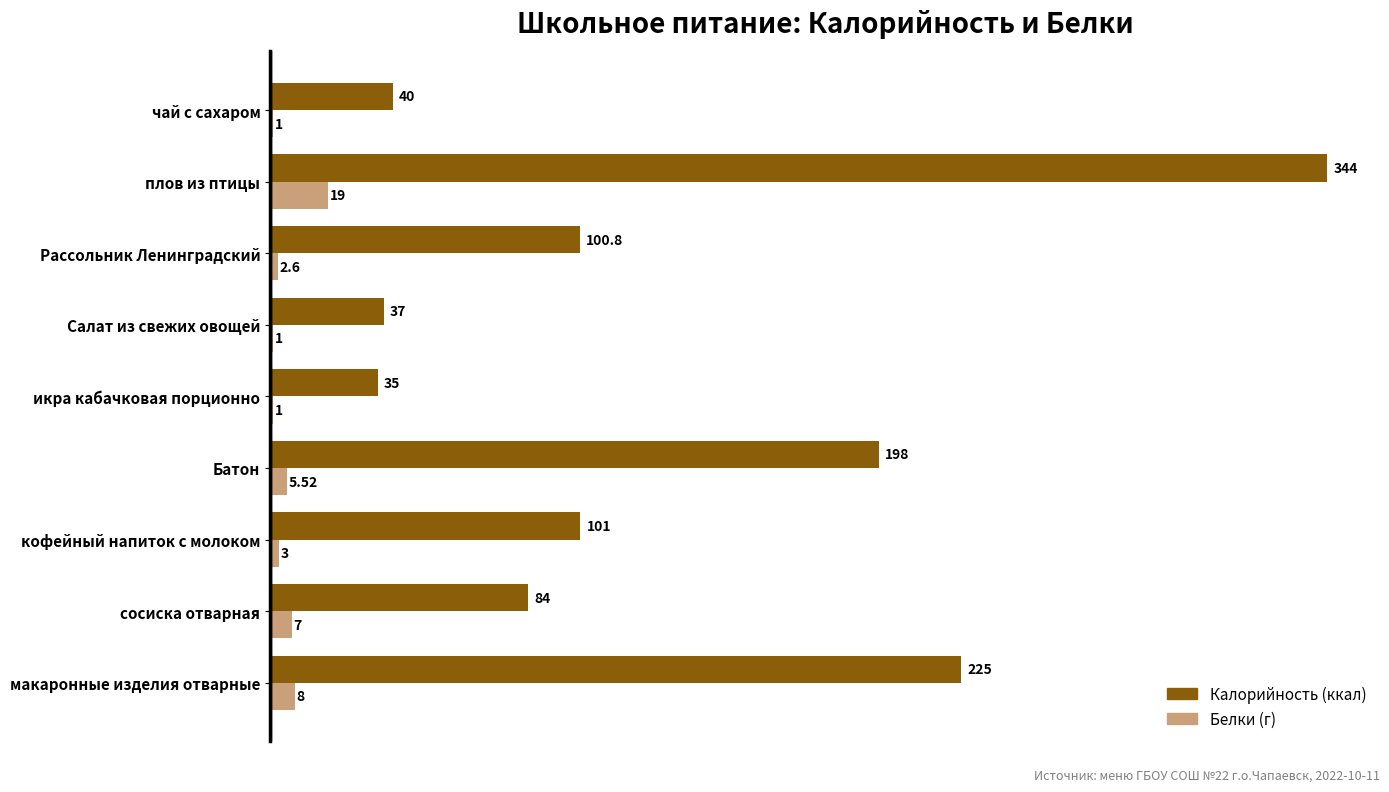

What is the total value across all series at макаронные изделия отварные?

233.0